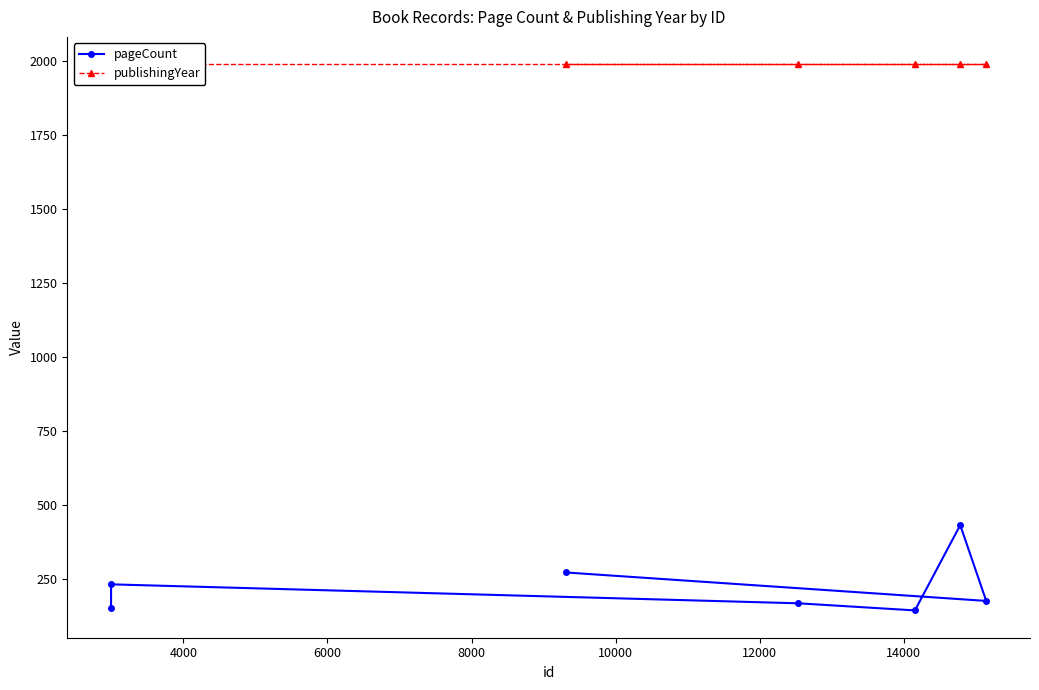

What is the highest value of the pageCount series?

432